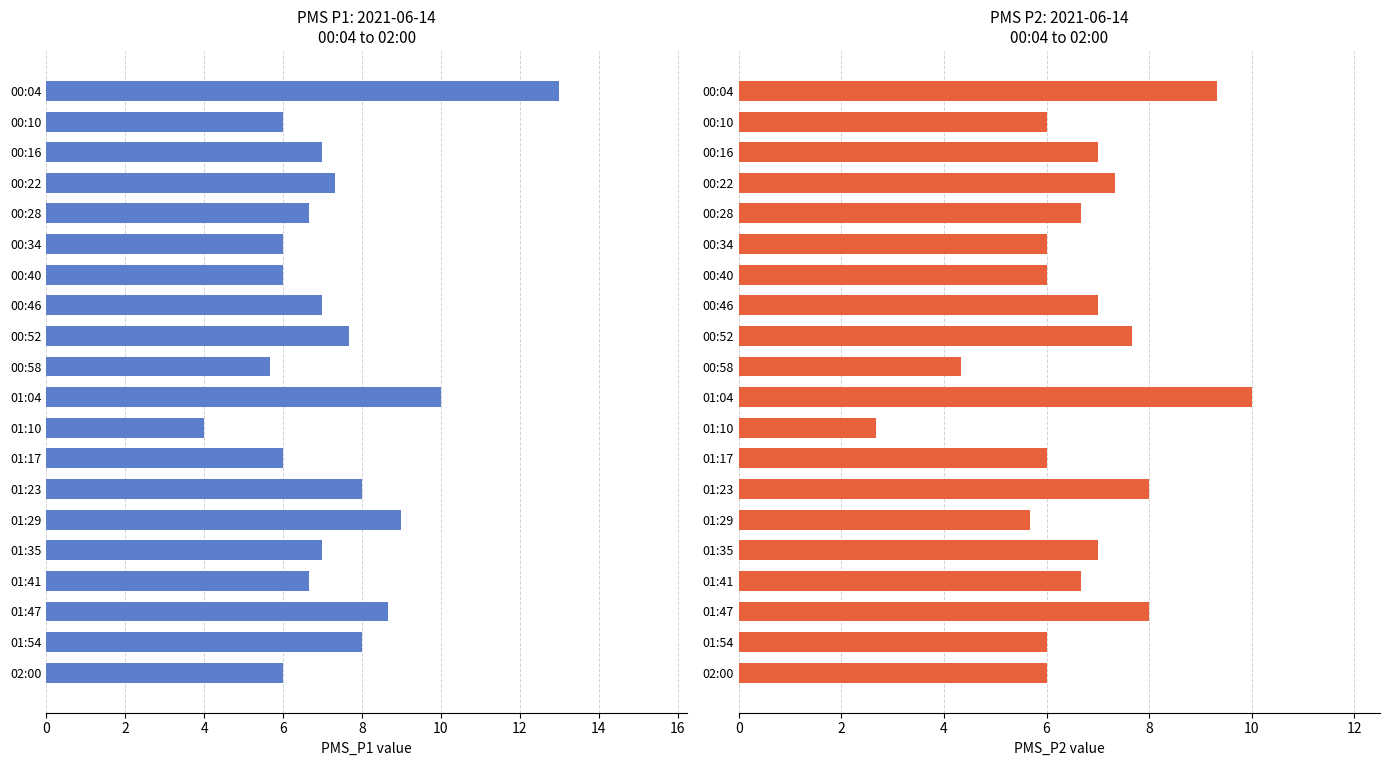

True or false: PMS_P1 has a value of 7.0 at 01:10.

False